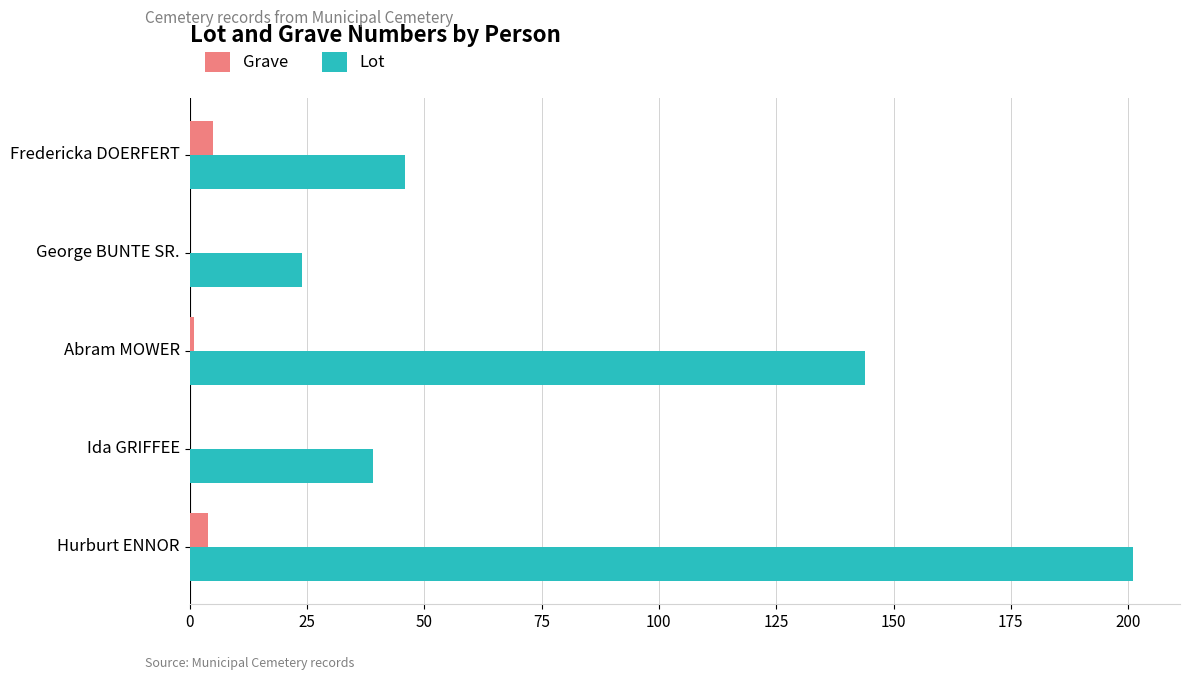

What are all the series names shown in the legend?

Grave, Lot